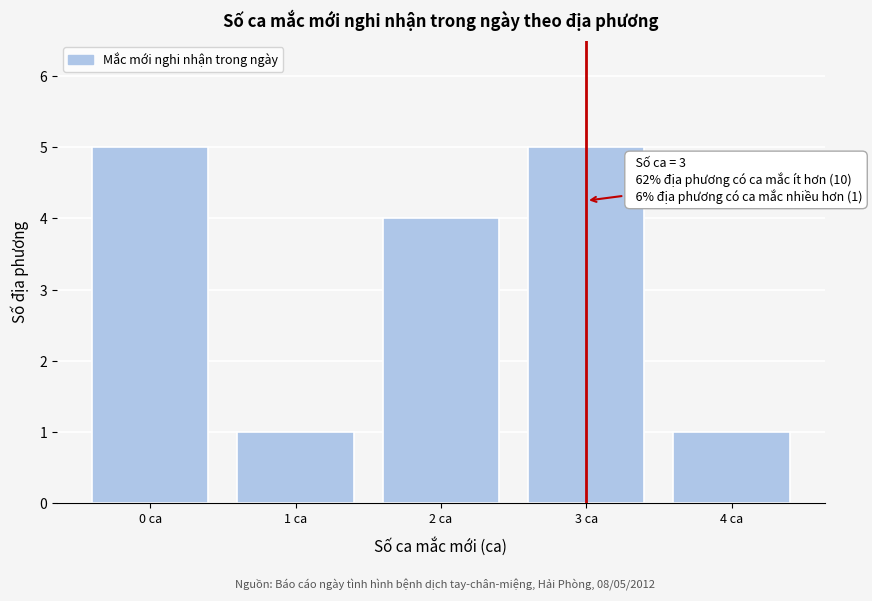

Reading left to right, transcribe all the data shown in this chart.

5	1	4	5	1